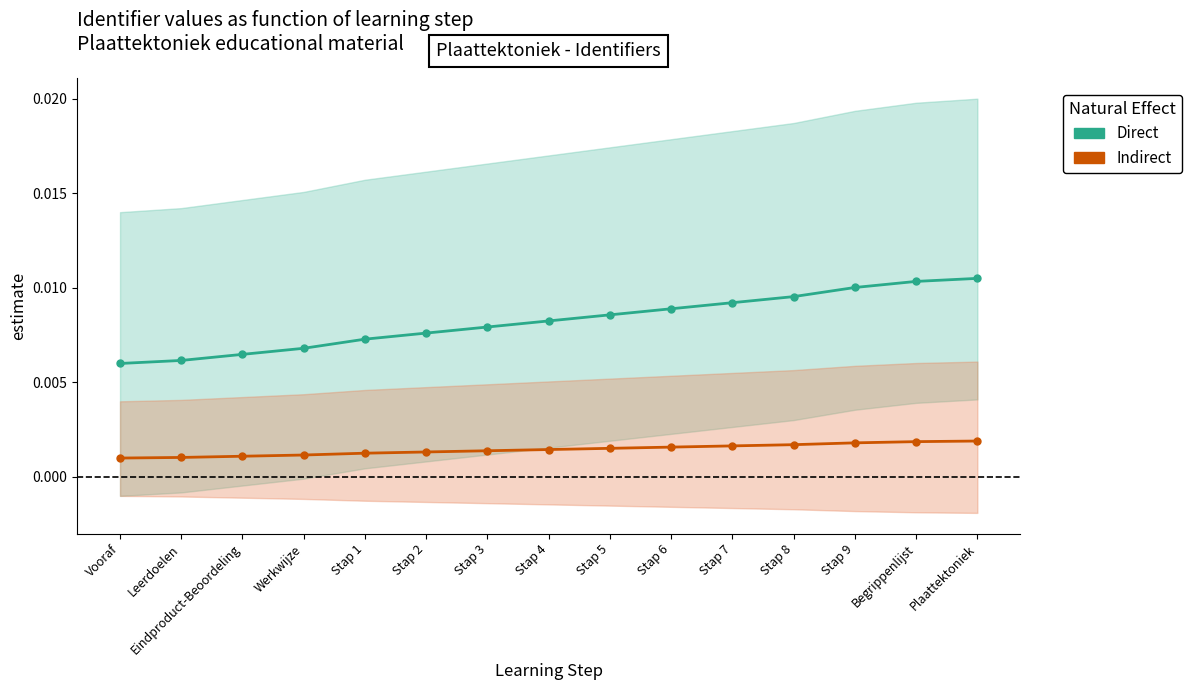

True or false: Direct has a value of 0.0 at Stap 6.

True